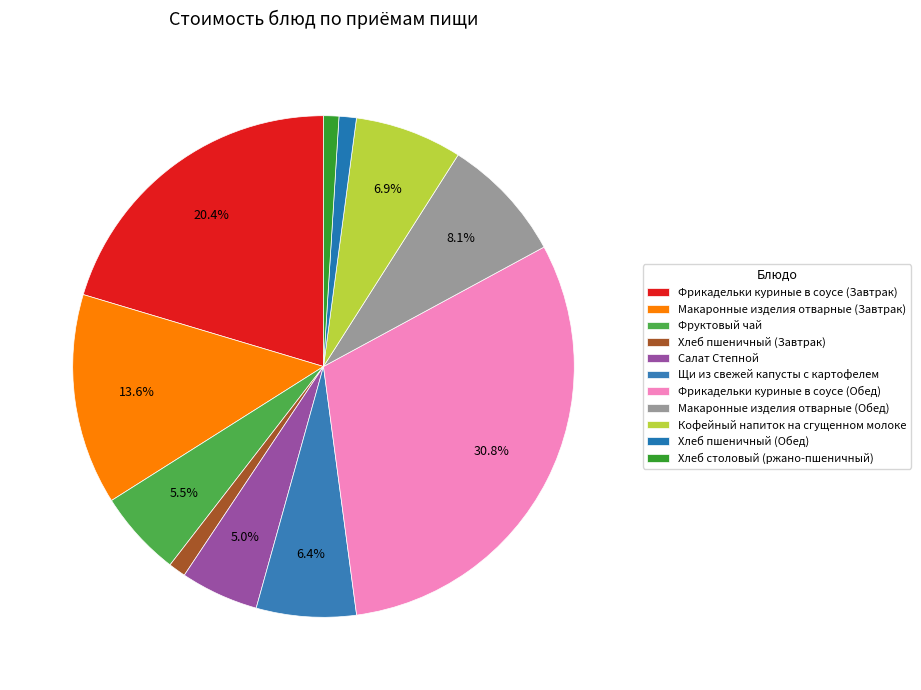

Which slice is the smallest?

Хлеб столовый (ржано-пшеничный)